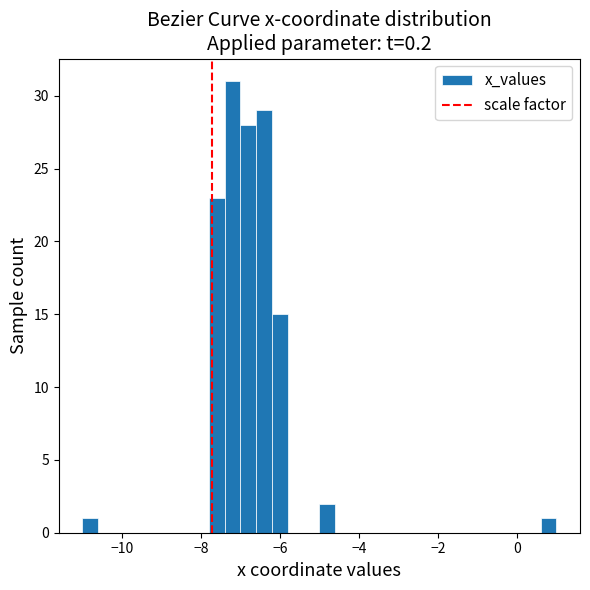

Around what value on the x-axis is the tallest bar? Give the approximate position of its centre, as read against the axis.

-7.2